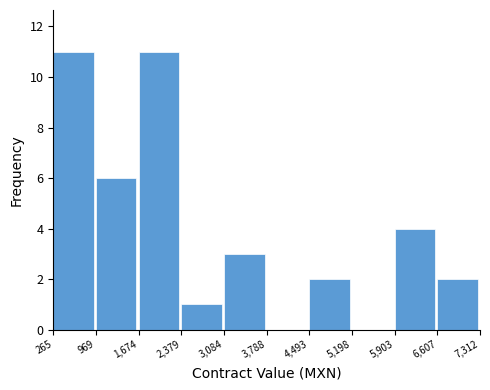

What is the height of the bar covering 5,903 to 6,607 on the x-axis? The values are not printed on the chart, so give them approximately, as read against the axis.

4